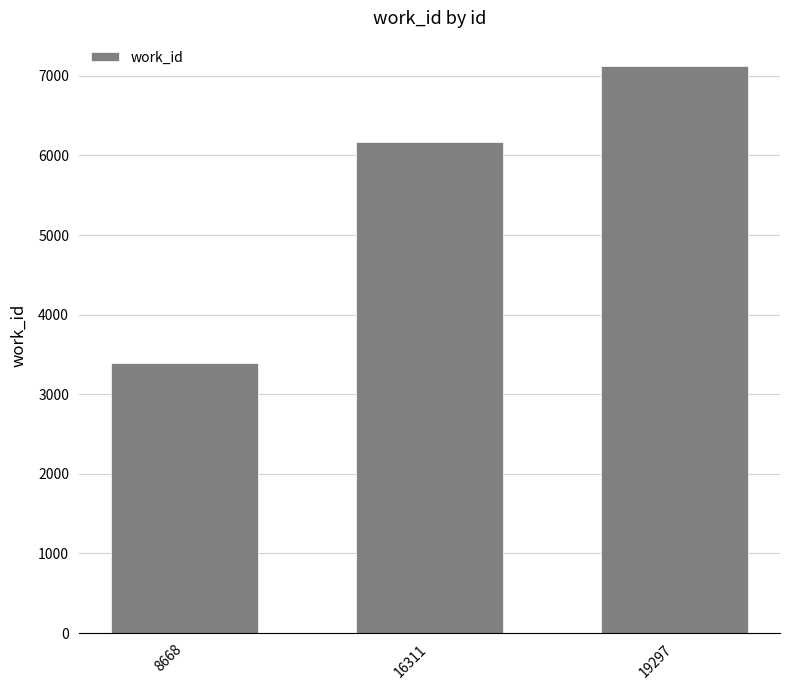

The value at 8668 is 5672. True or false?

False